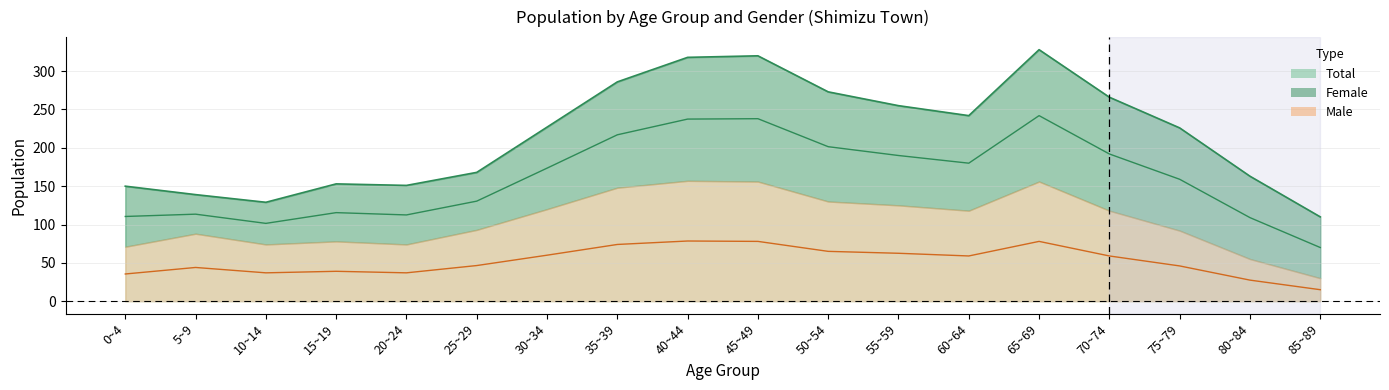

At which category does total reach its first local valley?

10~14